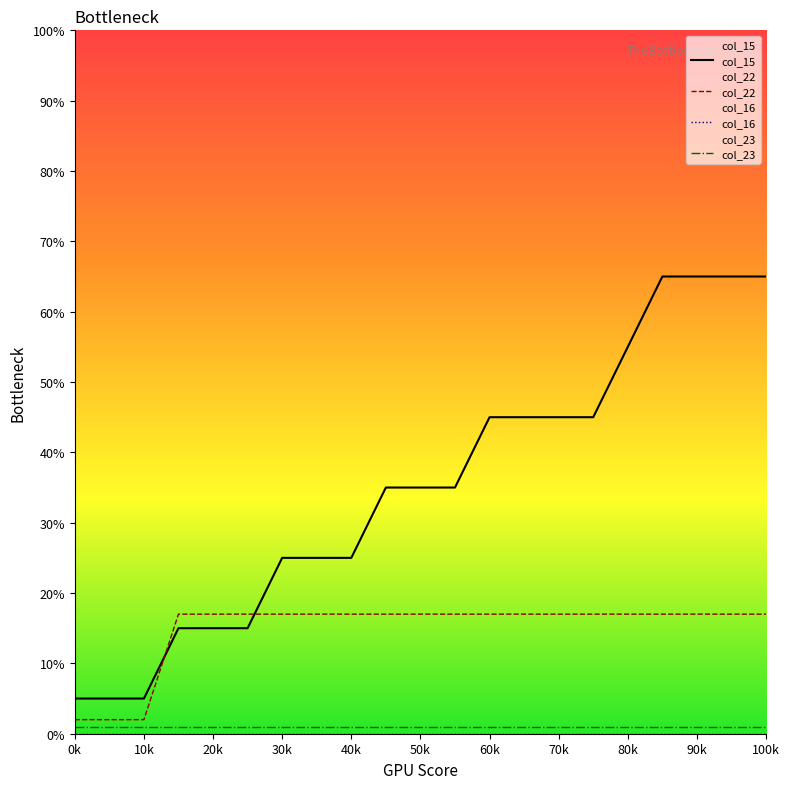

How many values in the col_22 series are below 17?

3